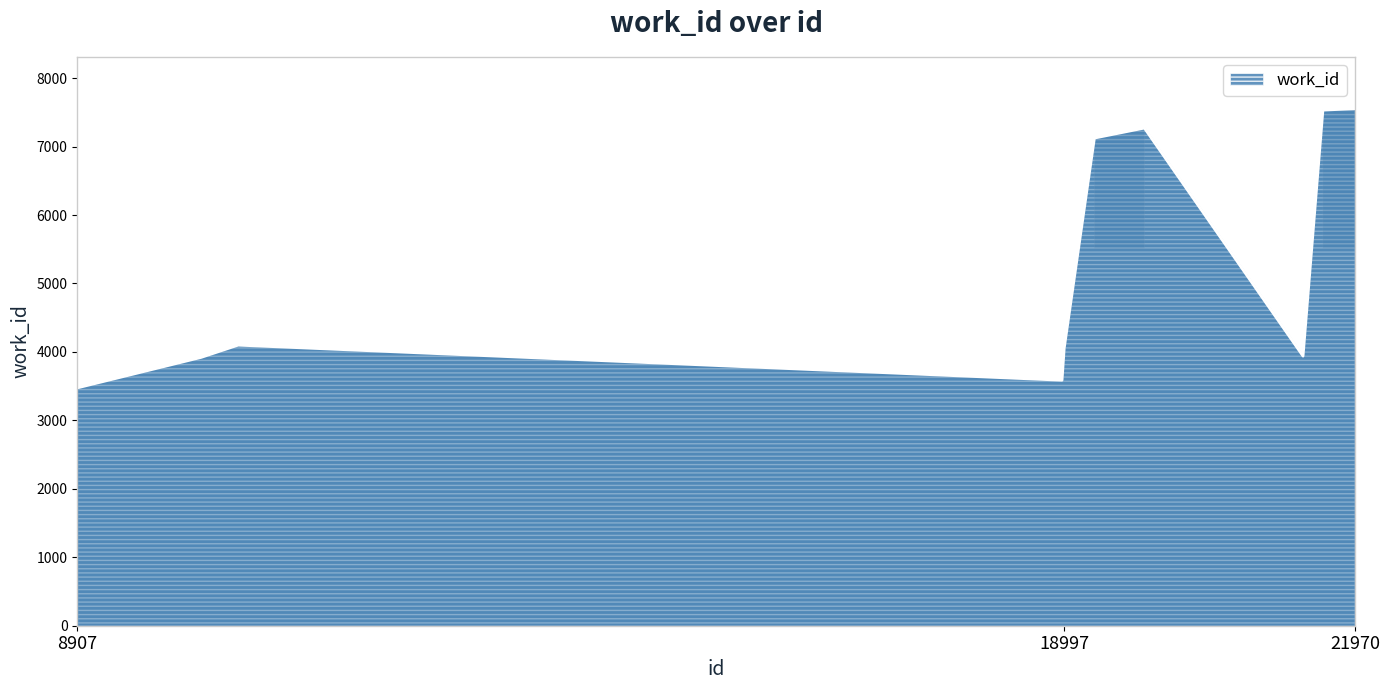

What is the greatest value displayed?

7553